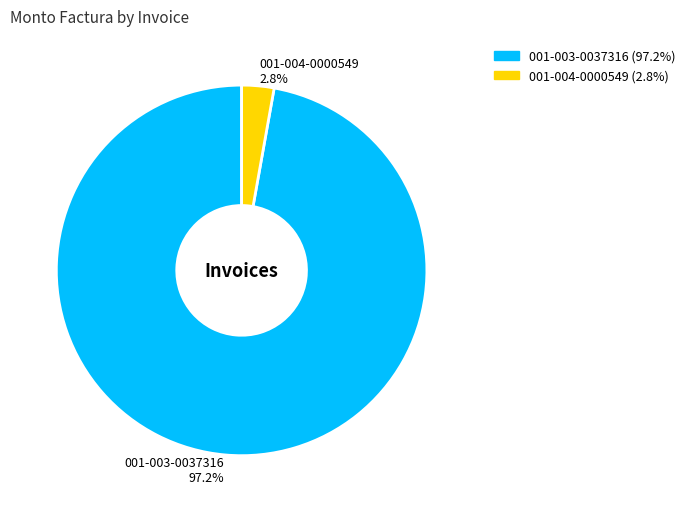

Which has a higher value, 001-004-0000549 2.8% or 001-003-0037316 97.2%?

001-003-0037316 97.2%